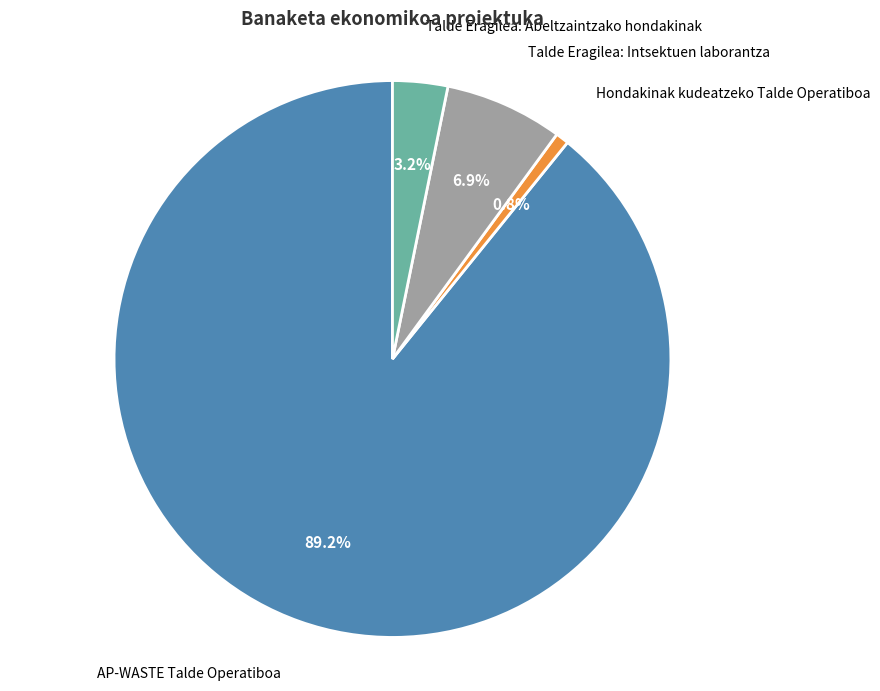

How many segments does this pie chart have?

4